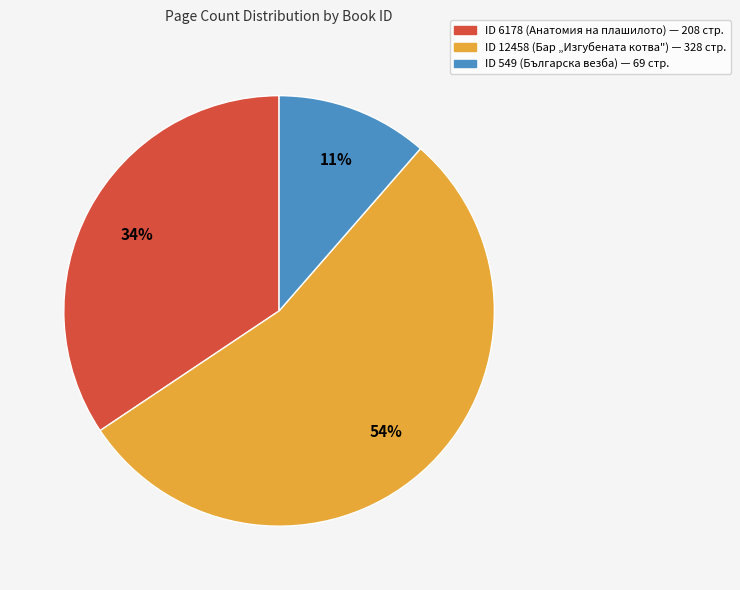

Is it true that ID 549 (Българска везба) — 69 стр. is 11% of the pie?

True